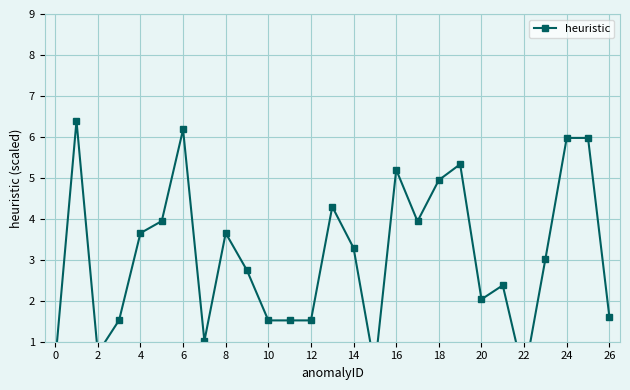

Reading right to left, list all the values displayed in this chart.

1.6	6.0	6.0	3.0	0.1	2.4	2.0	5.3	4.9	3.9	5.2	0.4	3.3	4.3	1.5	1.5	1.5	2.7	3.7	1.0	6.2	3.9	3.7	1.5	0.7	6.4	0.5